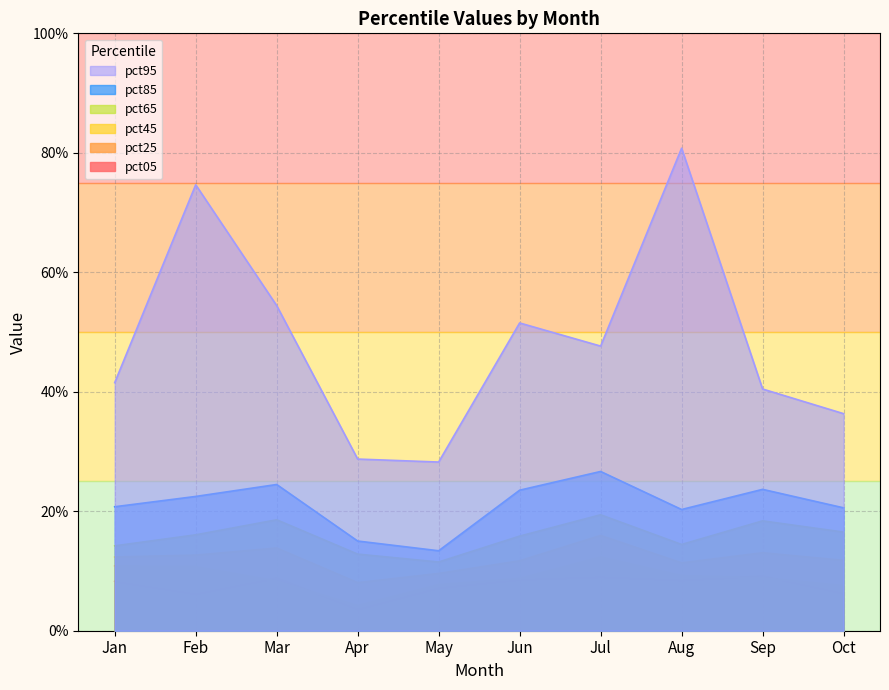

Count the pct95 values in the range 0 to 1.

10